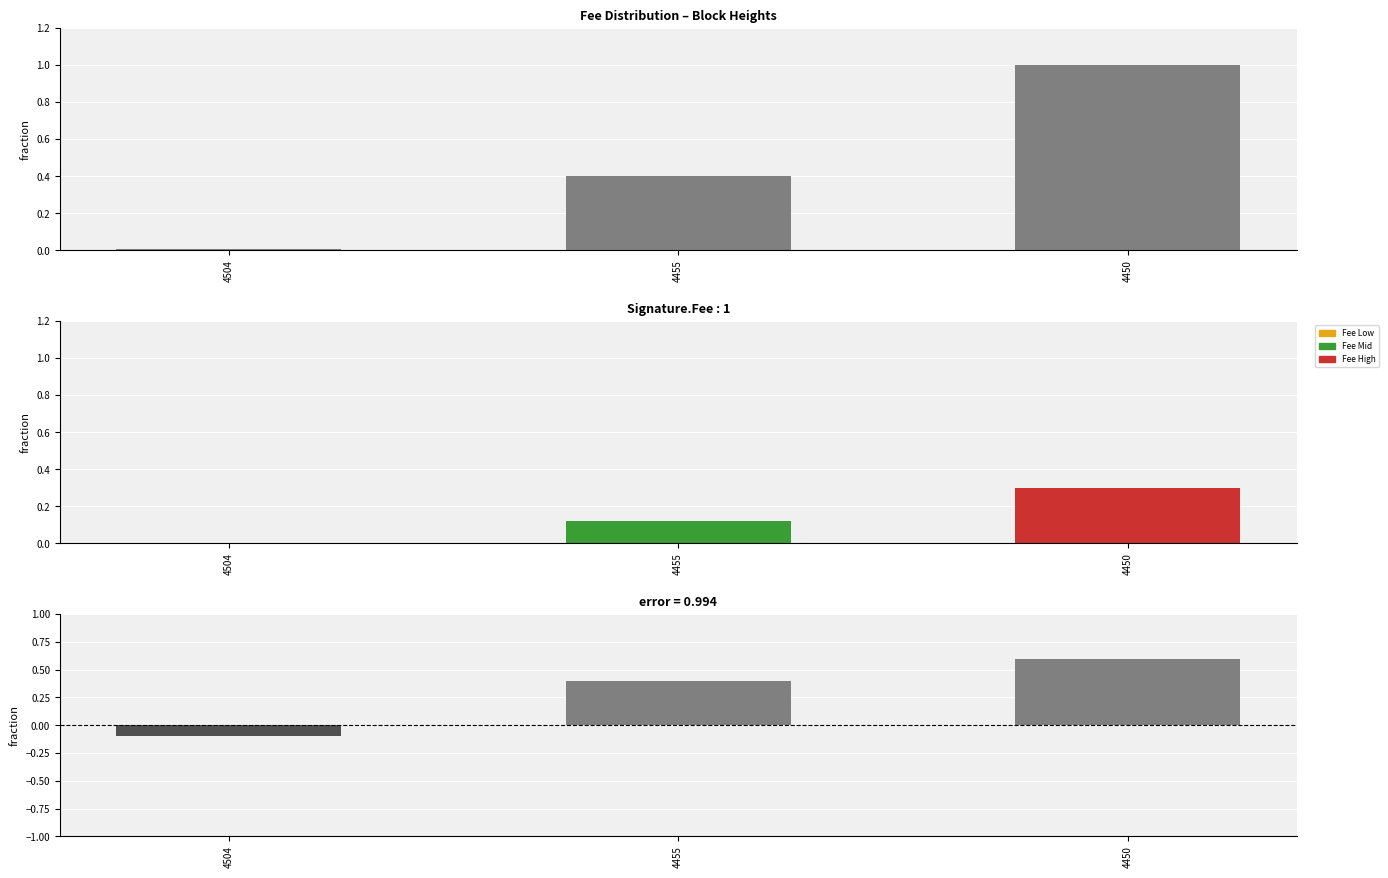

Rank the categories by Fee value from lowest to highest.

4504, 4455, 4450